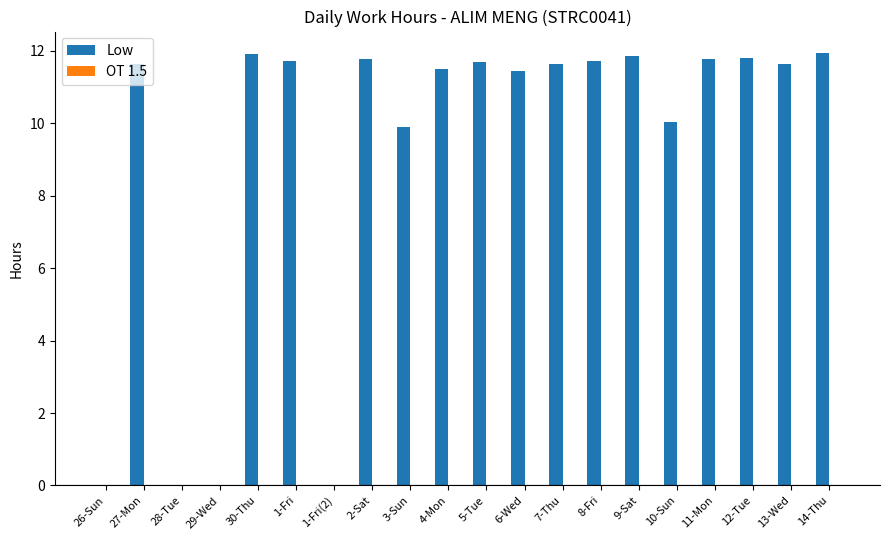

What is the maximum value shown in the chart?

11.9